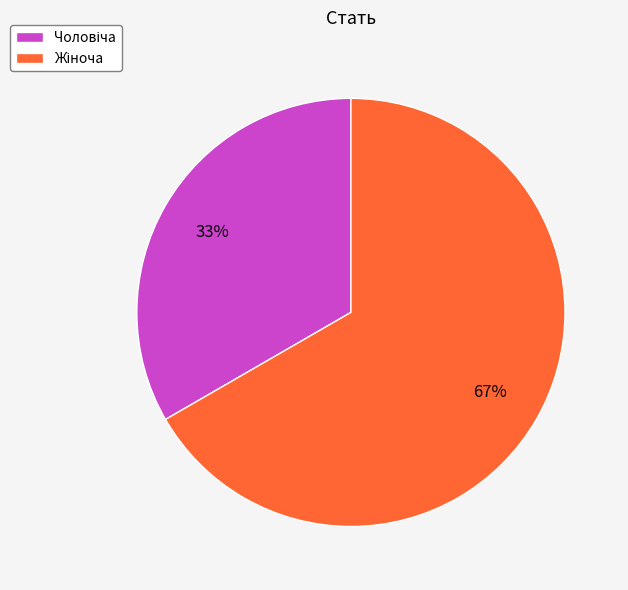

To the nearest percent, what is the average slice percentage?

50%